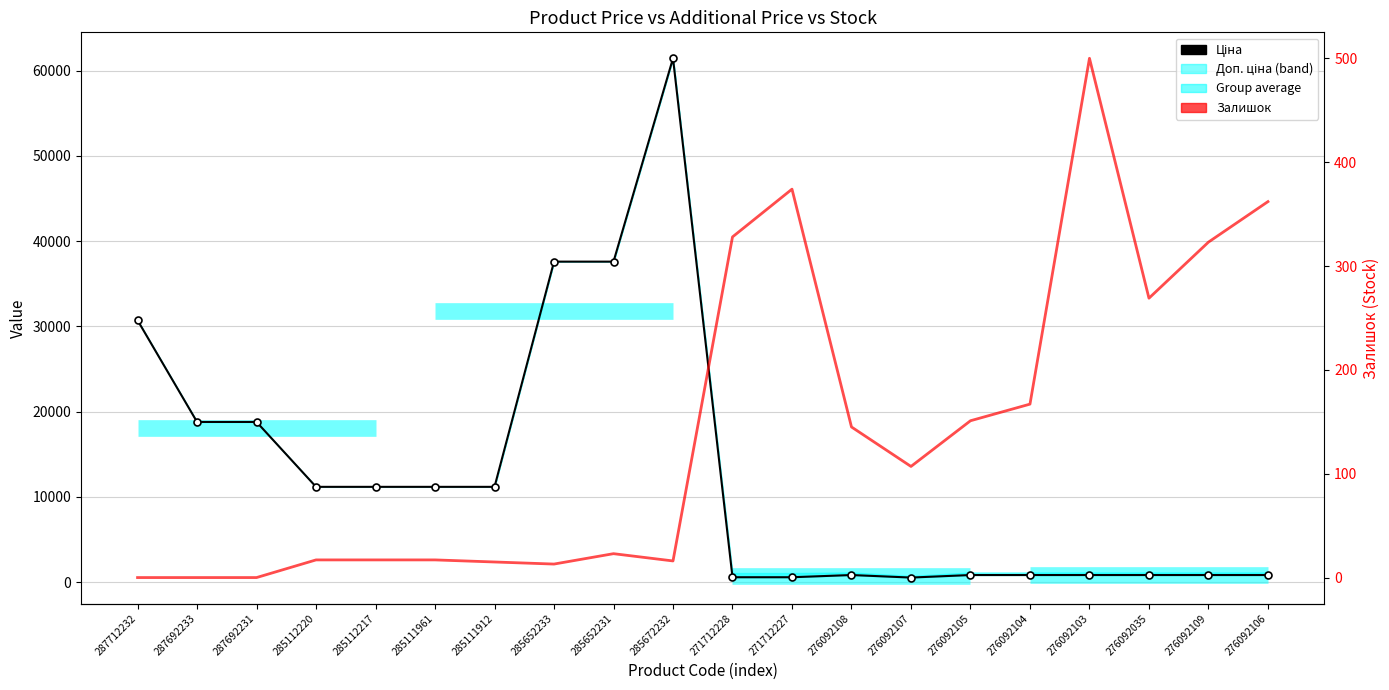

True or false: Залишок has a value of 107.0 at 276092107.

True